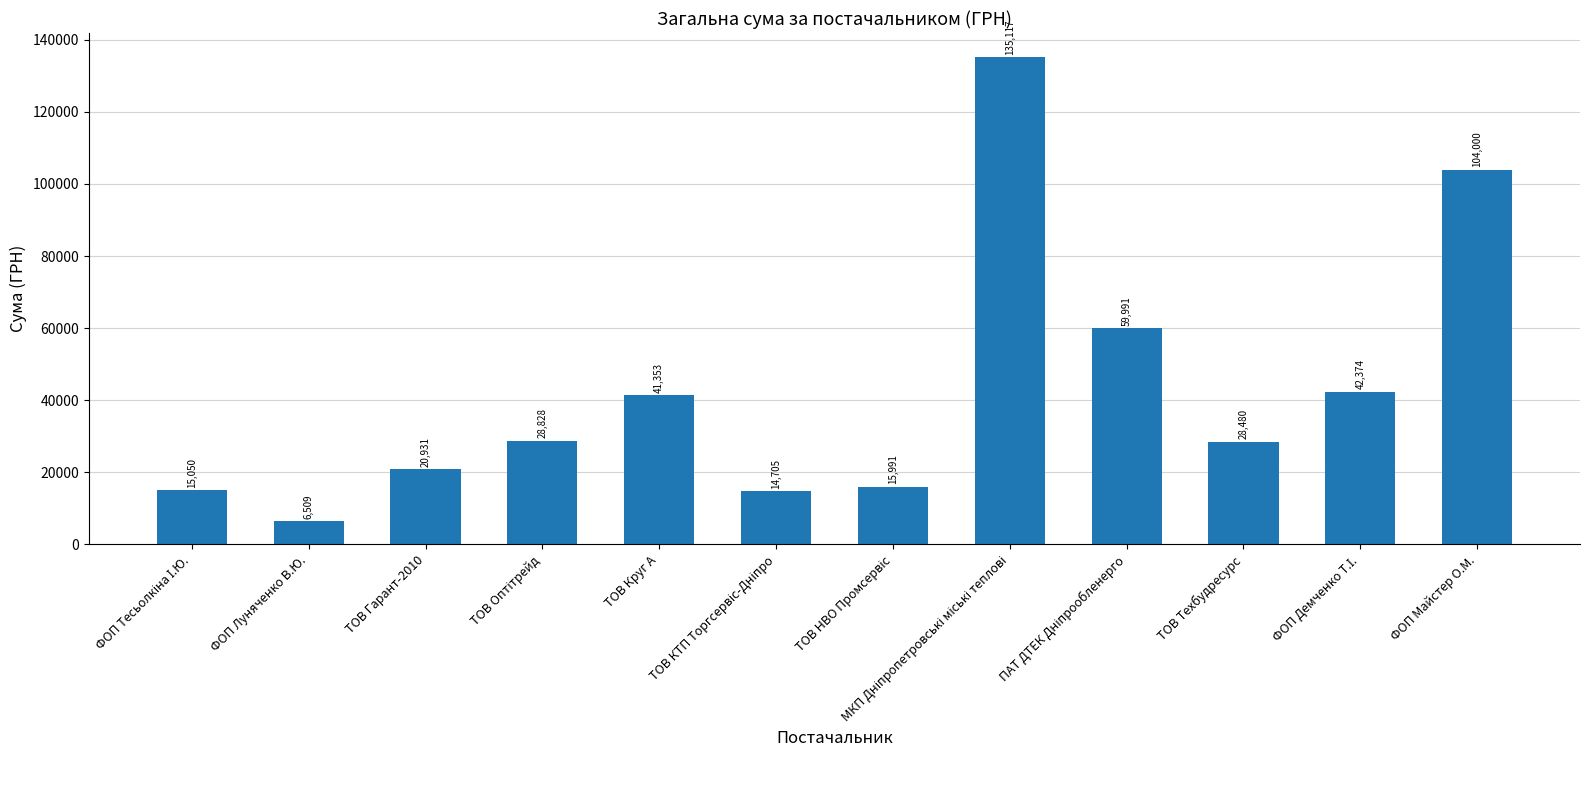

What is the minimum value shown in the chart?

6509.3